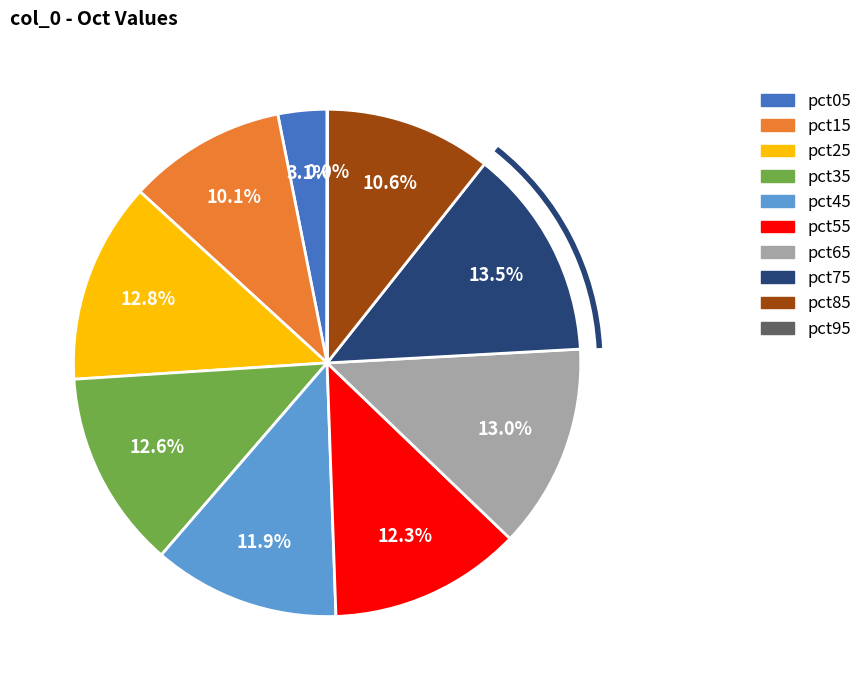

To the nearest percent, what is the combined percentage of pct55 and pct05?

15%